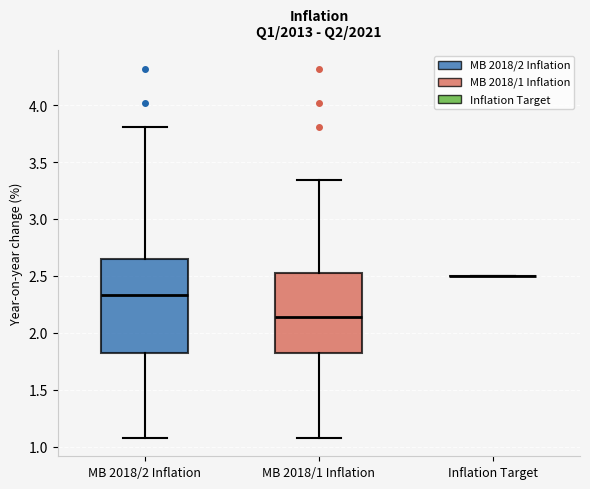

Reading left to right, read every box against the y-axis: the position of its median line, the range the box covers, and the ends of its whiskers. The values are not printed on the chart, so give them approximately, as read against the axis.

MB 2018/2 Inflation: median 2.35, box 1.80 to 2.65, whiskers 1.10 to 3.80
MB 2018/1 Inflation: median 2.15, box 1.80 to 2.55, whiskers 1.10 to 3.35
Inflation Target: box collapsed to a line at 2.50, whiskers 2.50 to 2.50